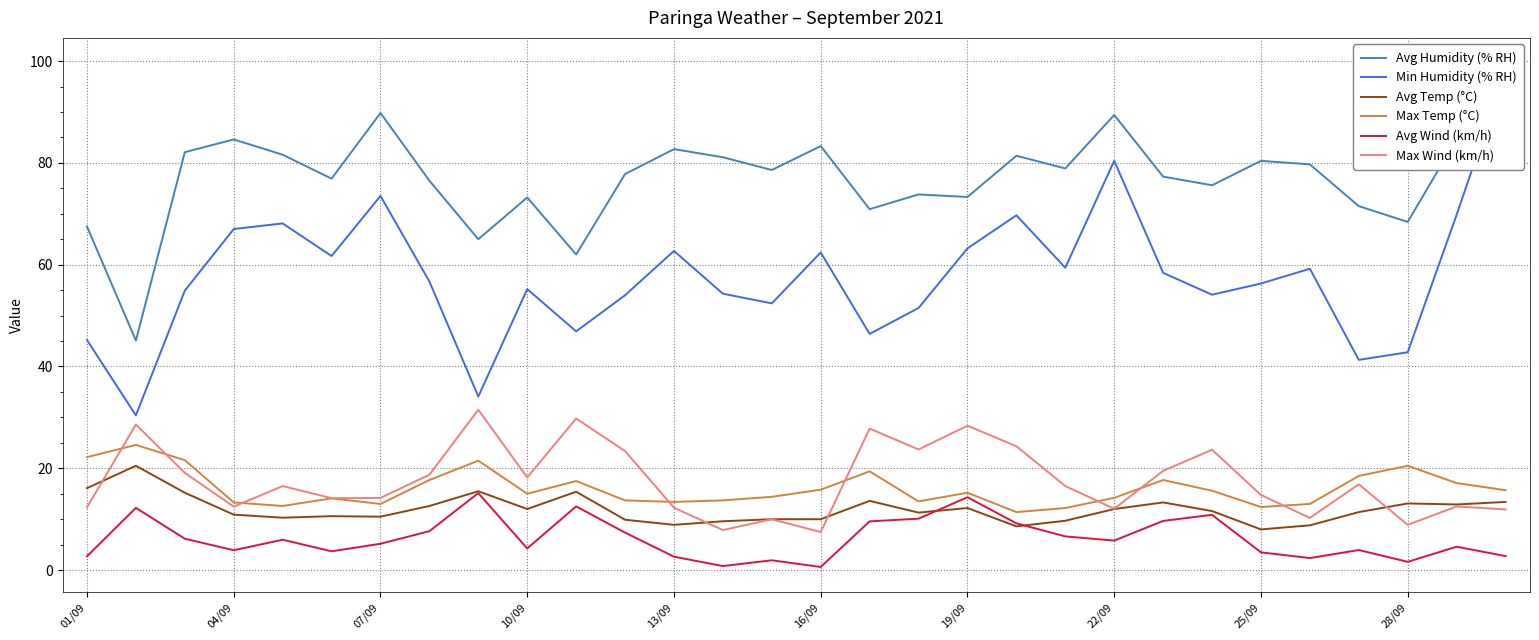

True or false: Min Humidity (% RH) and Avg Wind (km/h) intersect in this chart.

False